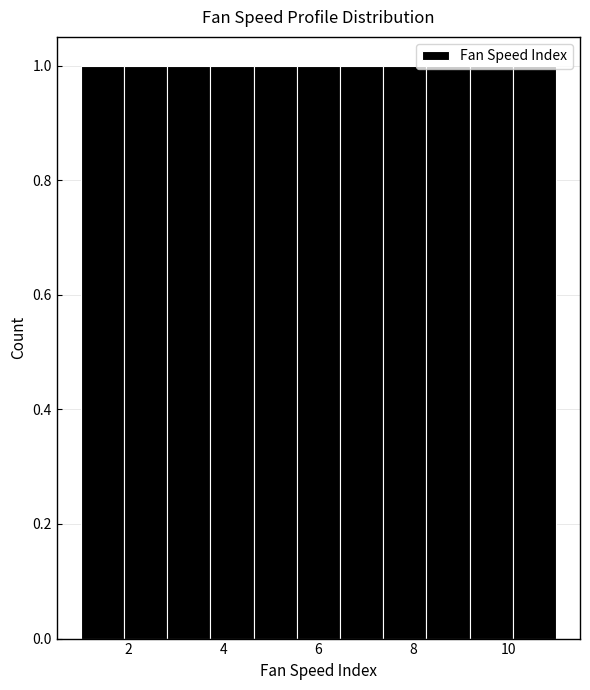

Reading left to right, list every bar in this chart as the range it spans on the x-axis followed by its height. Neither the bar edges nor the heights are printed on the chart, so give them approximately, as read against the axes.

1.0 to 2.0: 1
2.0 to 2.8: 1
2.8 to 3.8: 1
3.8 to 4.6: 1
4.6 to 5.6: 1
5.6 to 6.4: 1
6.4 to 7.4: 1
7.4 to 8.2: 1
8.2 to 9.2: 1
9.2 to 10.0: 1
10.0 to 11.0: 1